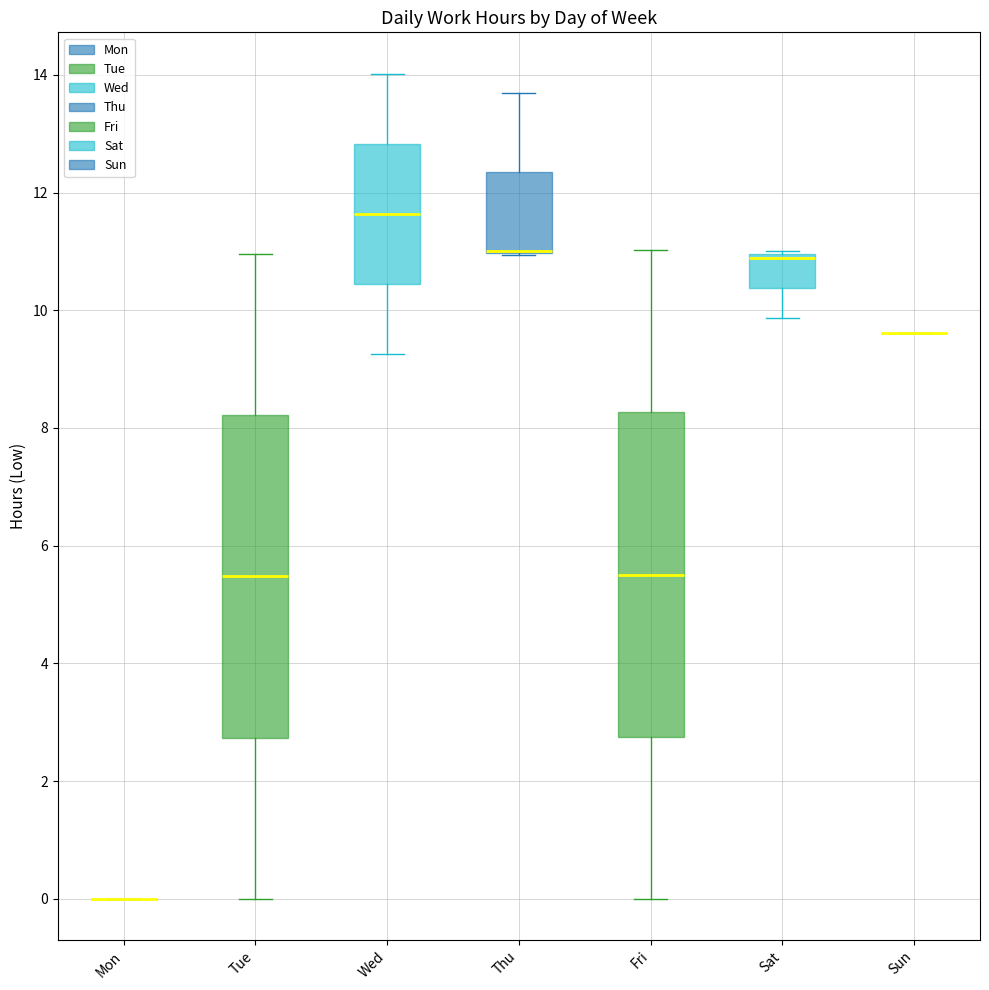

Reading left to right, transcribe this box plot: for each box, give where its median line is, the range the box spans, and where its two whiskers end, as read against the y-axis. The values are not printed on the chart, so give them approximately, as read against the axis.

Mon: box collapsed to a line at 0.0, whiskers 0.0 to 0.0
Tue: median 5.4, box 2.8 to 8.2, whiskers 0.0 to 11.0
Wed: median 11.6, box 10.4 to 12.8, whiskers 9.2 to 14.0
Thu: median 11.0 (drawn on the box's lower edge), box 11.0 to 12.4, whiskers 11.0 to 13.6
Fri: median 5.6, box 2.8 to 8.2, whiskers 0.0 to 11.0
Sat: median 10.8 (drawn on the box's upper edge), box 10.4 to 11.0, whiskers 9.8 to 11.0 (just above the box's upper edge)
Sun: box collapsed to a line at 9.6, whiskers 9.6 to 9.6